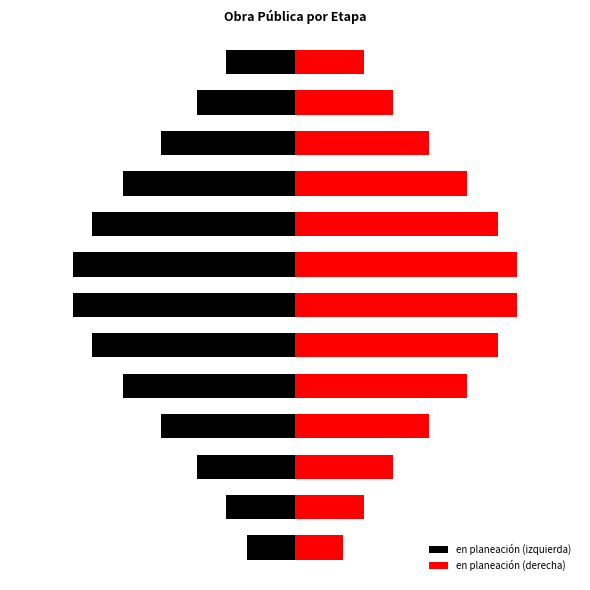

How many bars are there in each group?

2